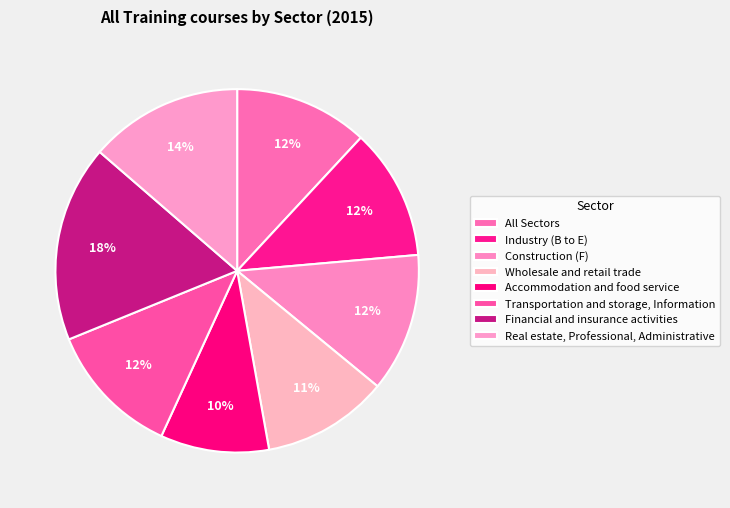

To the nearest percent, what percentage of the pie is Real estate, Professional, Administrative?

14%